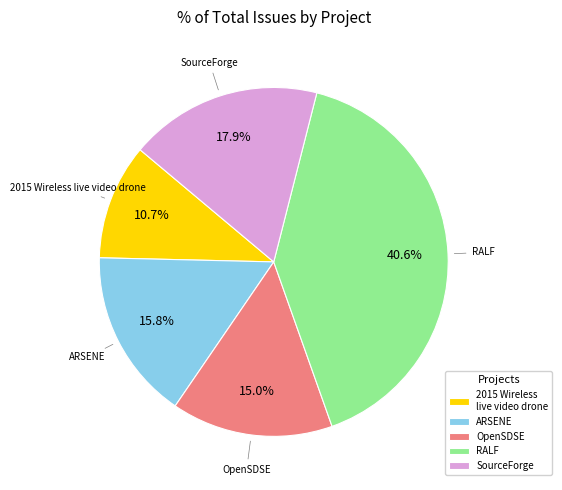

Is 2015 Wireless live video drone the majority of the pie?

No